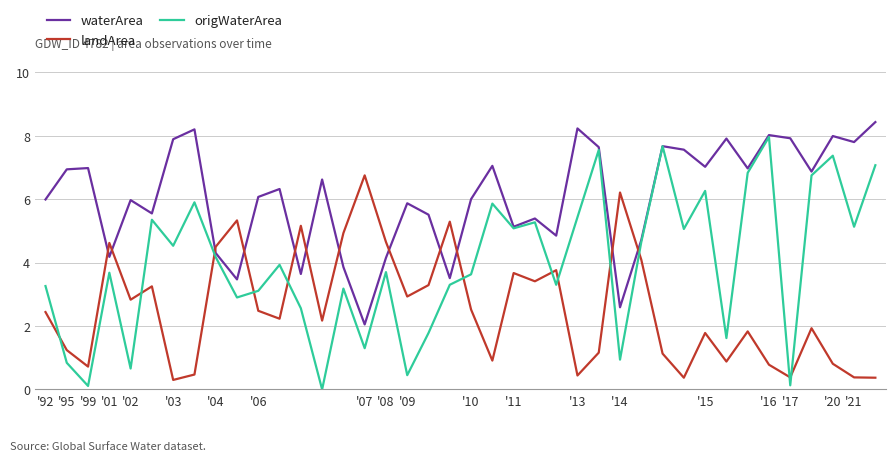

Which series ends up on top after the final intersection of landArea and waterArea?

waterArea